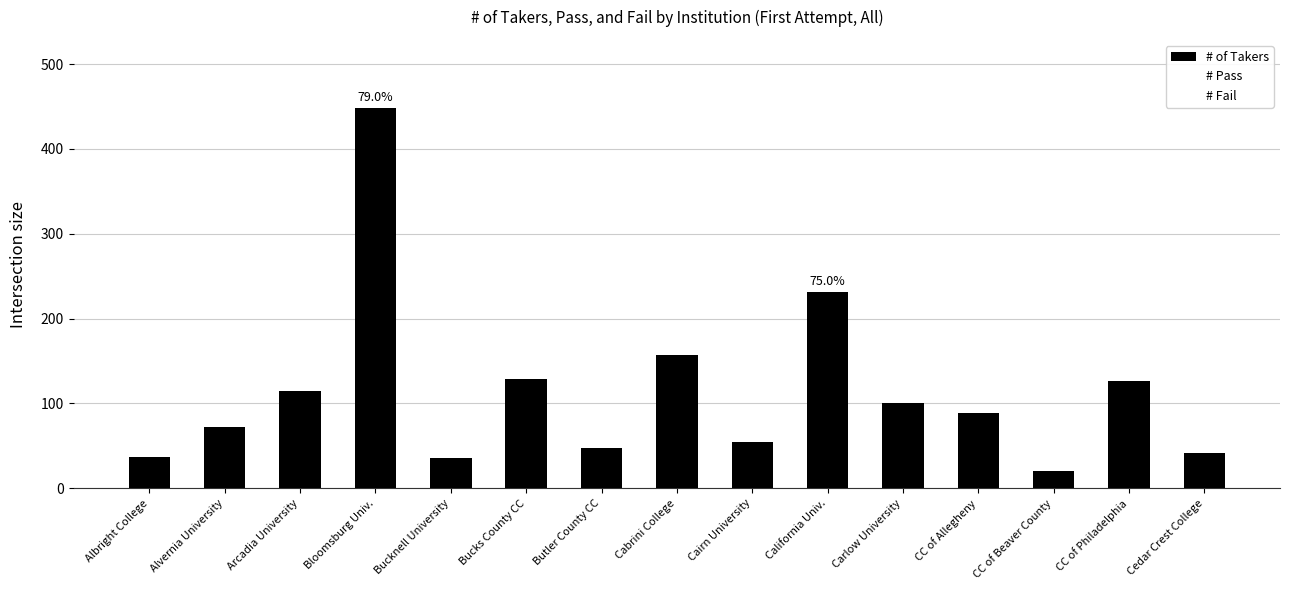

Which has a higher value, Carlow University or Bucks County CC?

Bucks County CC